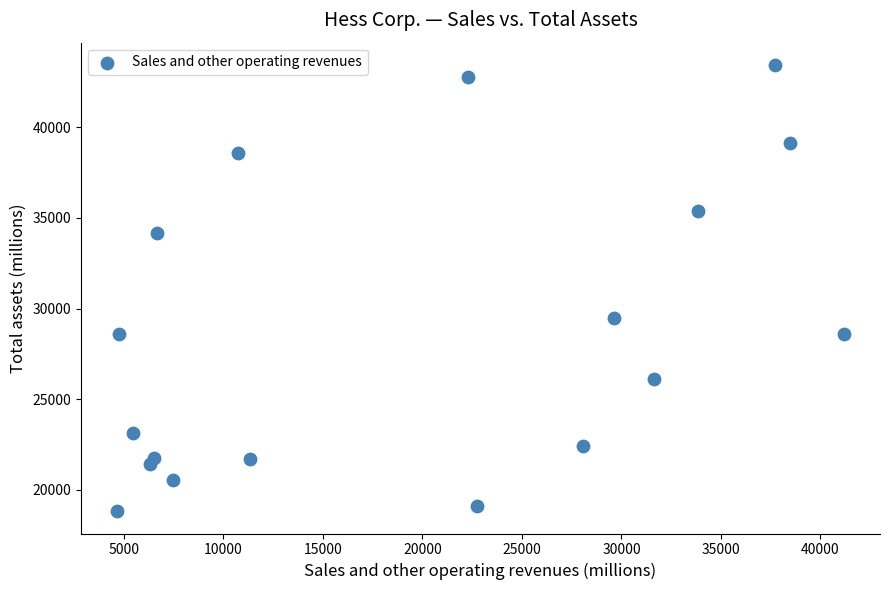

What is the range of Y values (max minus min)?

24620